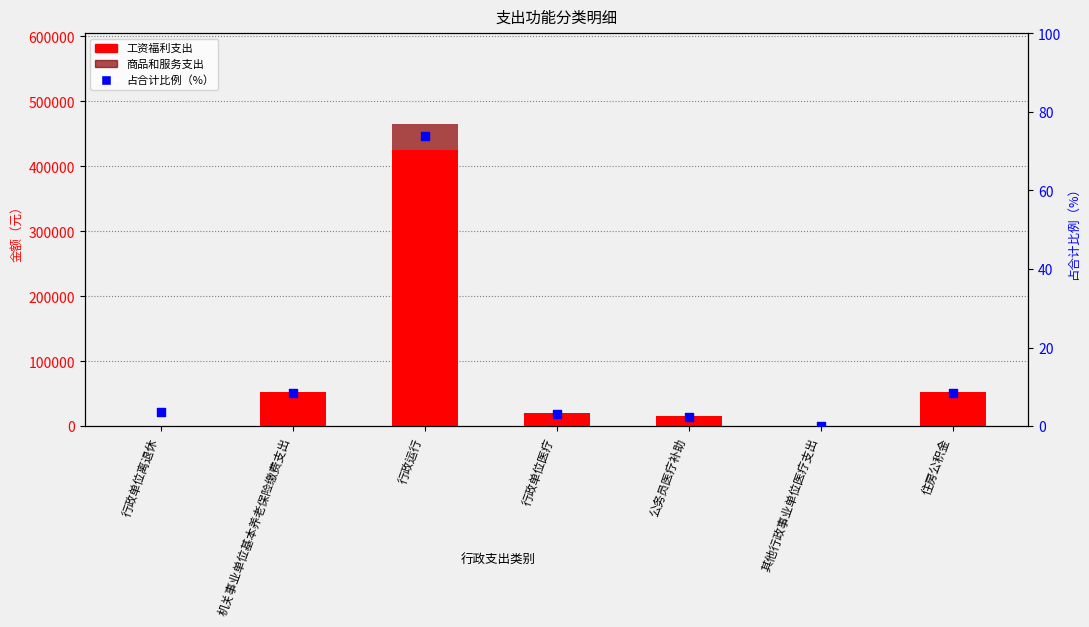

At which category is the sum across all series the highest?

行政运行